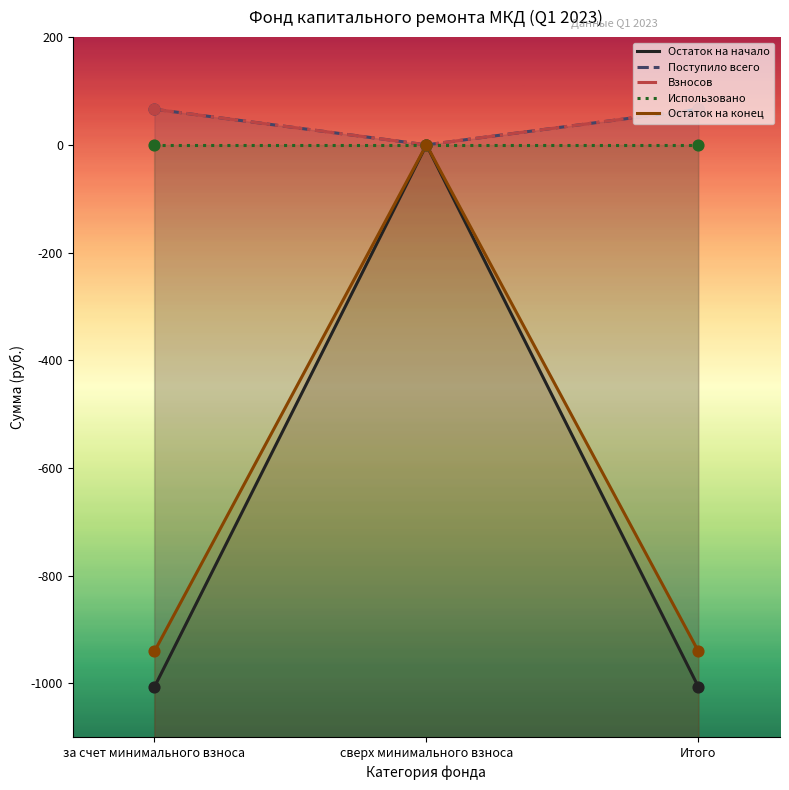

Which series has the largest Y range (max minus min)?

Остаток на начало